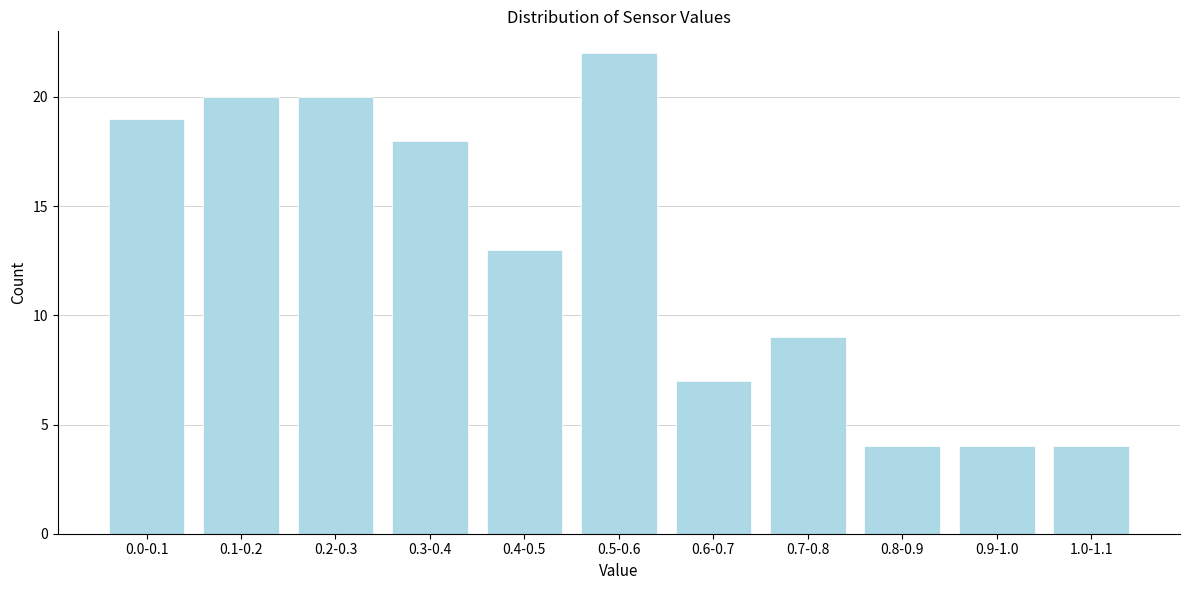

Reading right to left, extract all data points from this chart.

1.0-1.1=4	0.9-1.0=4	0.8-0.9=4	0.7-0.8=9	0.6-0.7=7	0.5-0.6=22	0.4-0.5=13	0.3-0.4=18	0.2-0.3=20	0.1-0.2=20	0.0-0.1=19